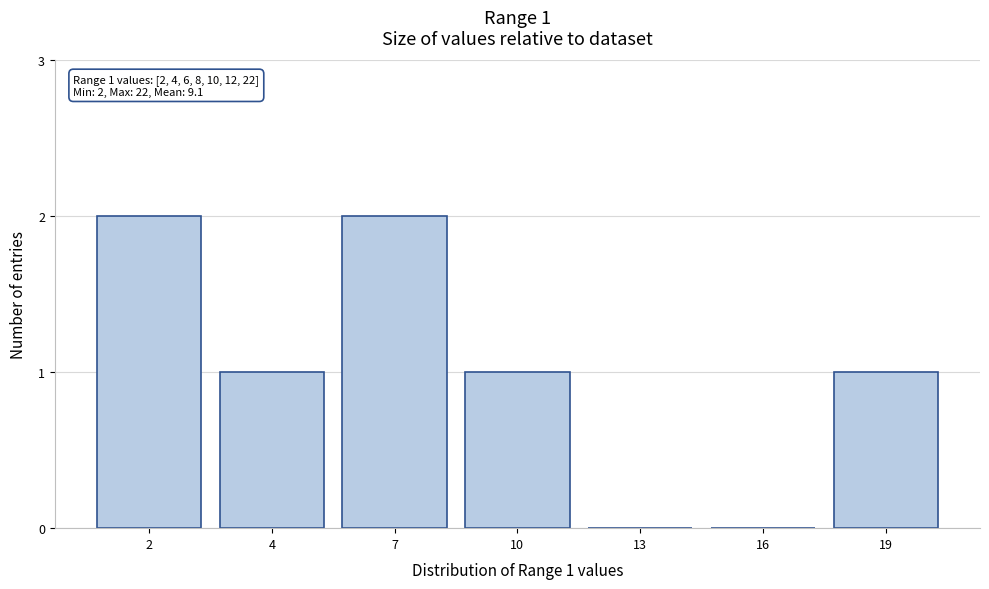

Reading left to right, transcribe all the data shown in this chart.

2=2	4=1	7=2	10=1	13=0	16=0	19=1